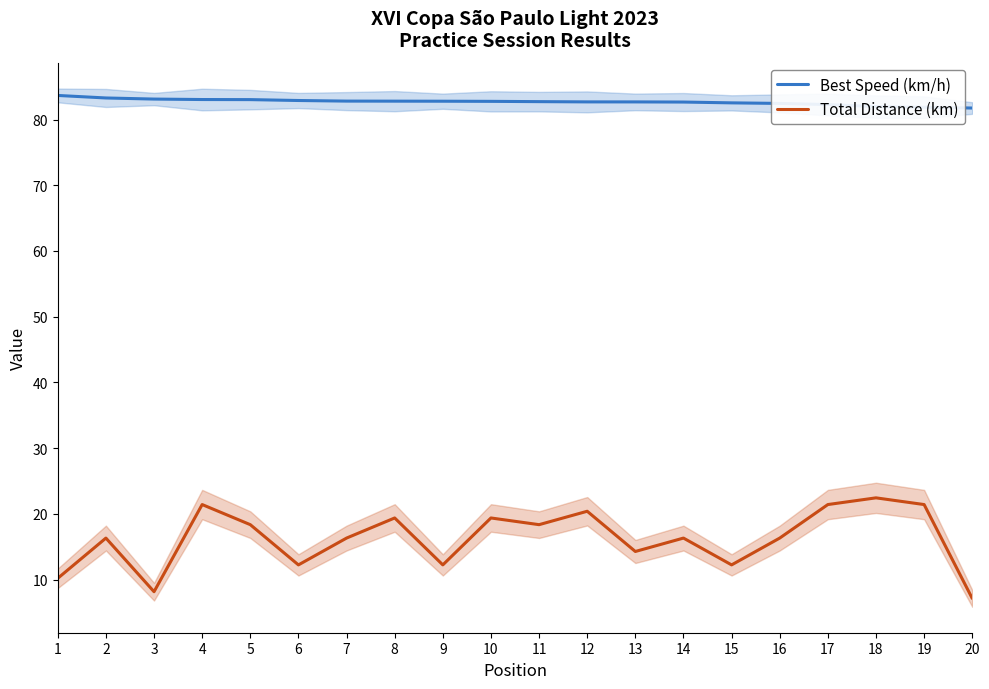

What is the smallest value displayed?

7.1